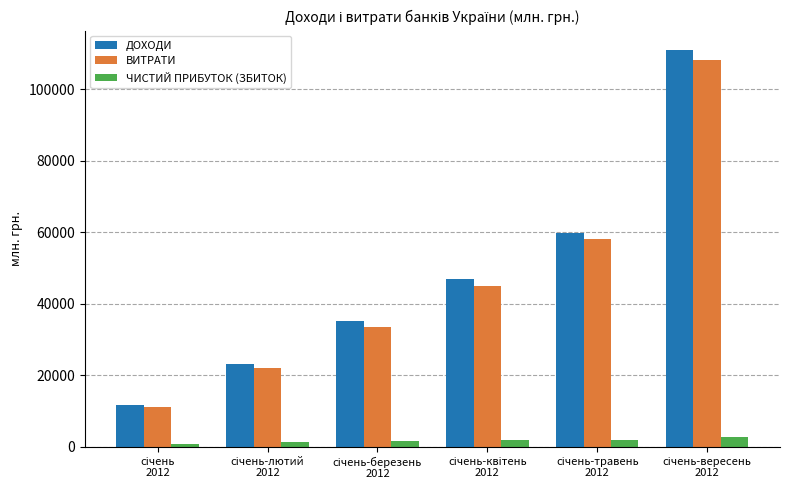

What is the difference between the second highest and second lowest values in the ВИТРАТИ series?

36086